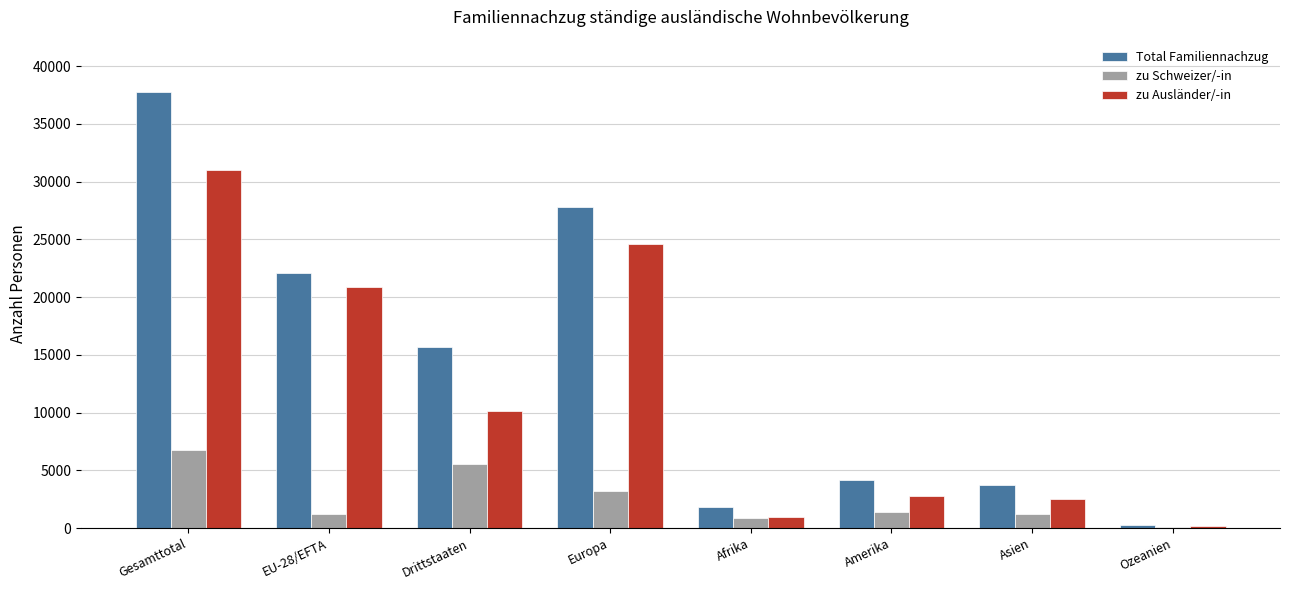

Which category has the highest value in the zu Schweizer/-in series?

Gesamttotal